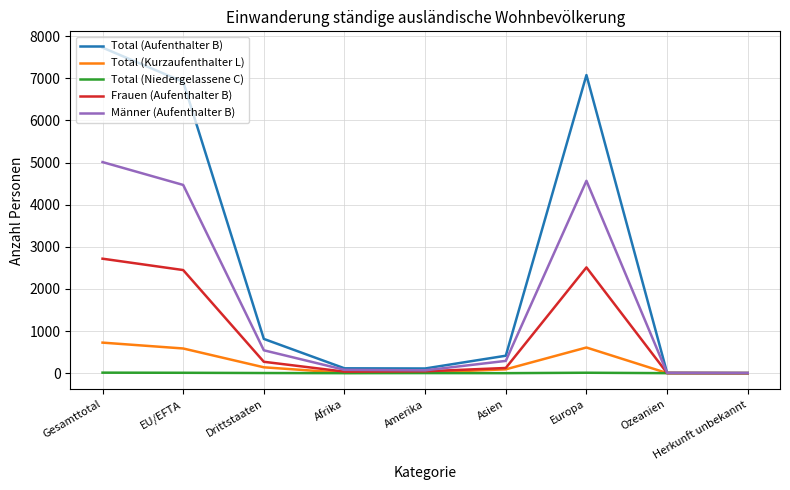

What is the greatest value displayed?

7730